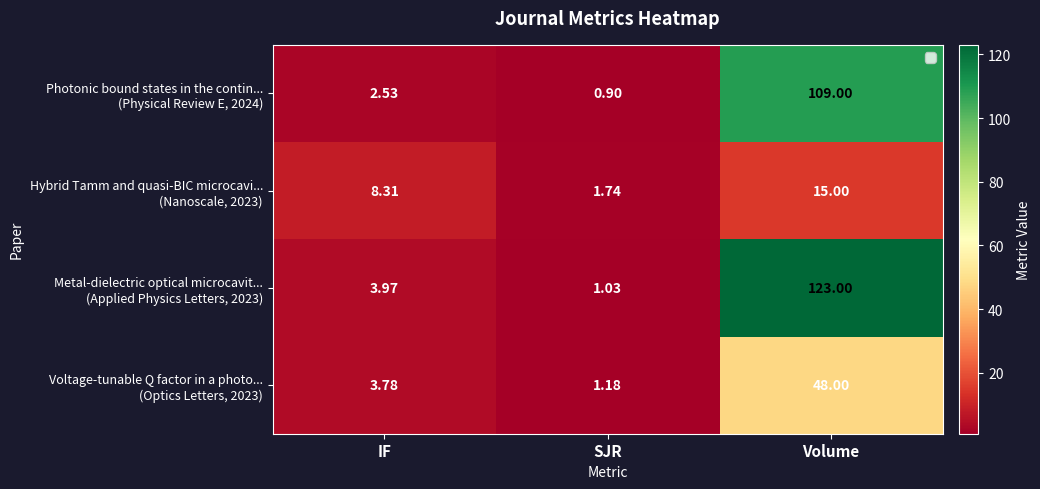

At which category is the sum across all series the highest?

Volume